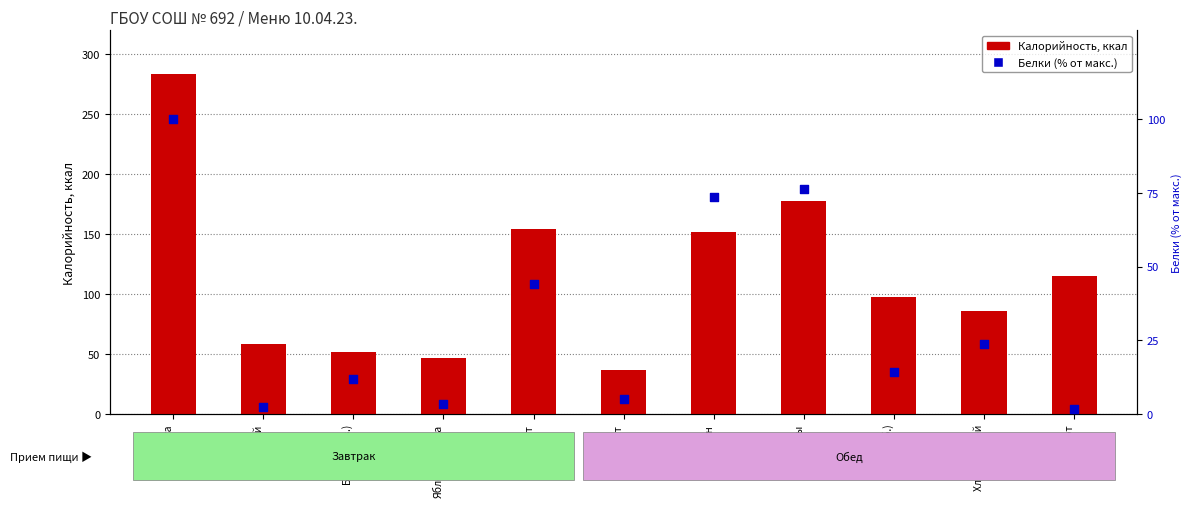

At how many categories does at least one series exceed 176?

2